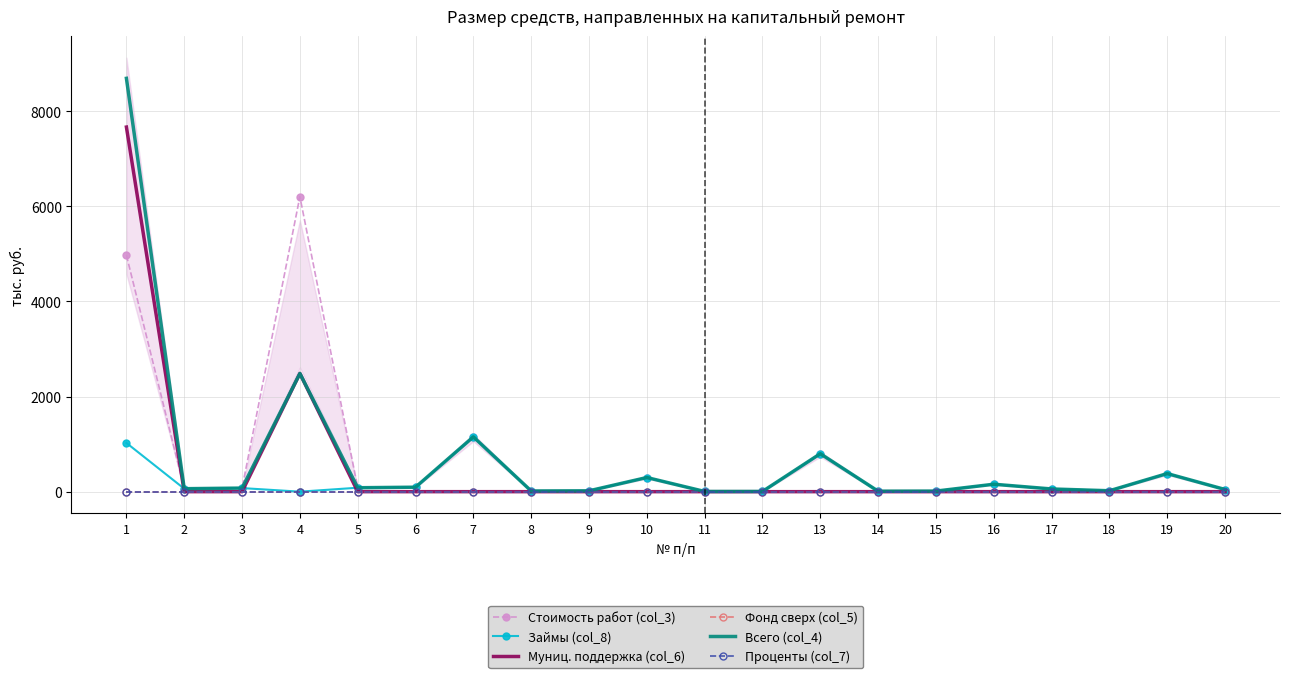

At which label does Всего (col_4) first exceed 75?

1